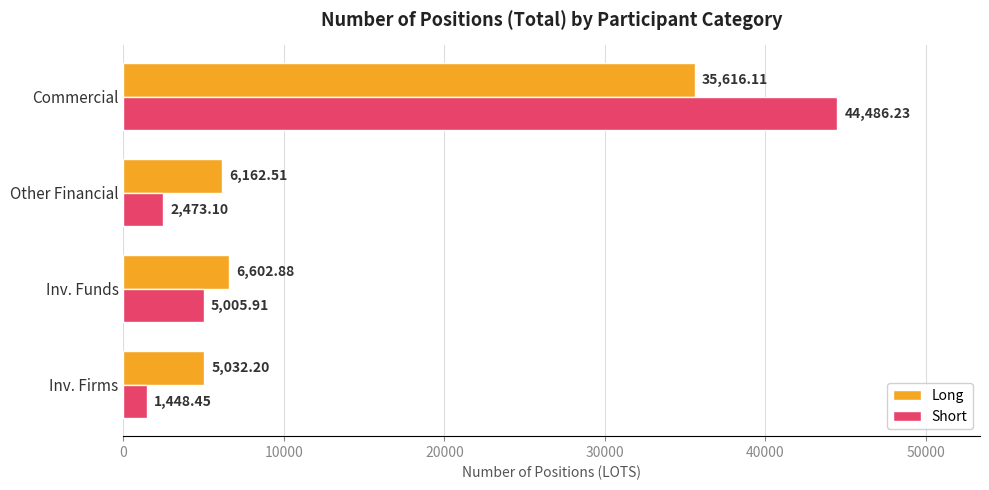

Which series has the largest total across all categories?

Long